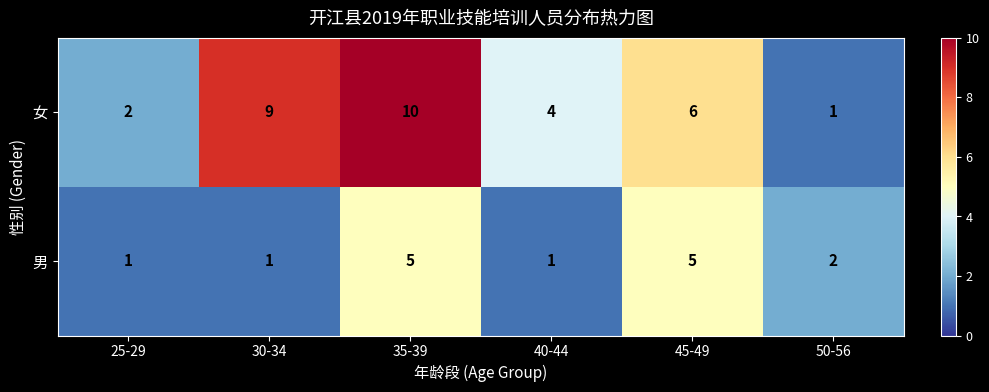

What is the difference between the second highest and minimum values in the 男 series?

4